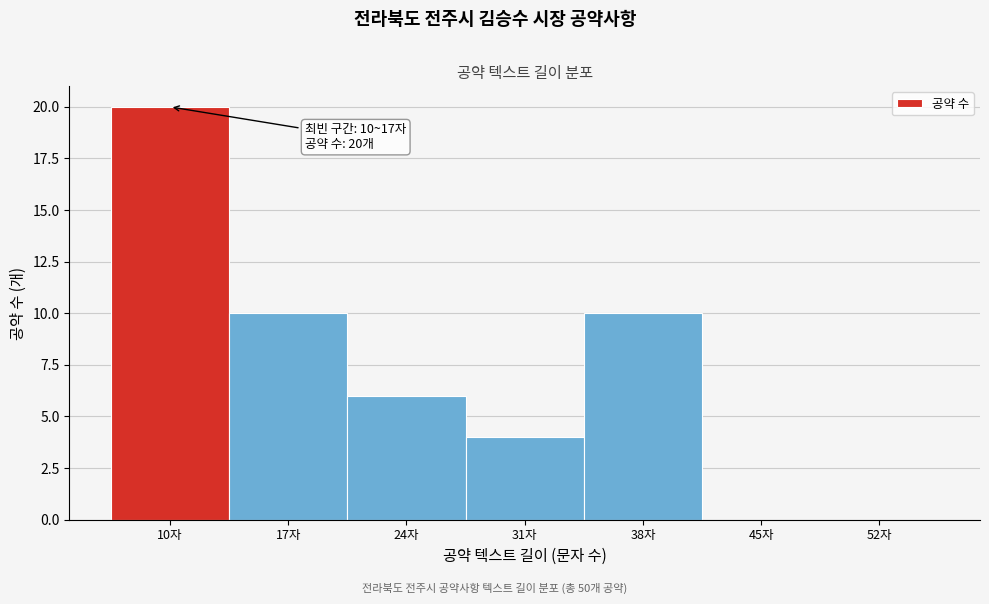

Reading right to left, what are all the values shown in this chart?

52자=0	45자=0	38자=10	31자=4	24자=6	17자=10	10자=20